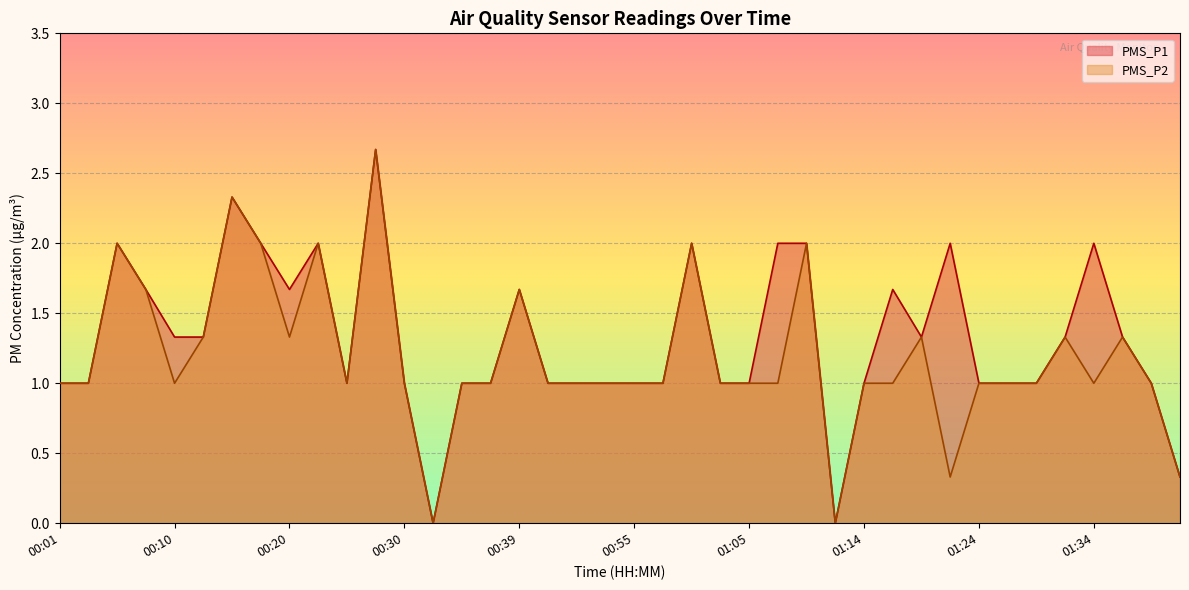

What is the total value across all series at 00:30?

2.0